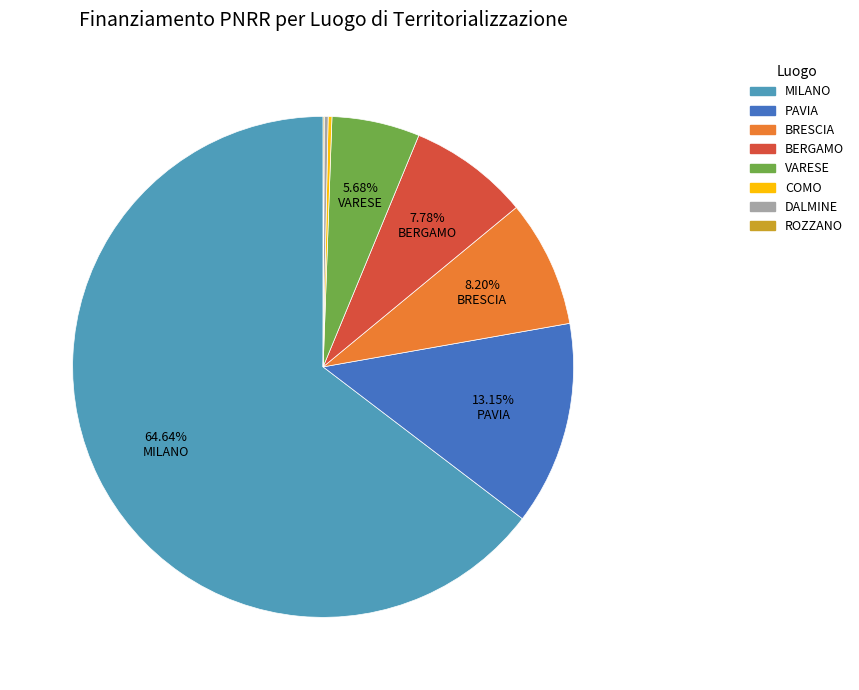

What is the ratio of the value at VARESE to the value at BERGAMO?

0.7